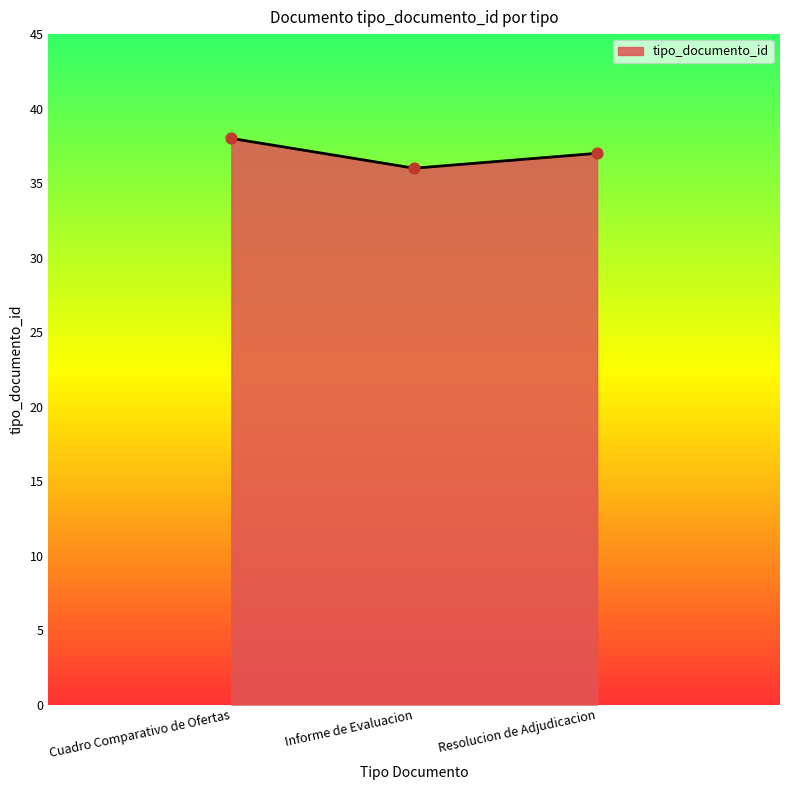

What is the change in value from Cuadro Comparativo de Ofertas to Resolucion de Adjudicacion?

-1